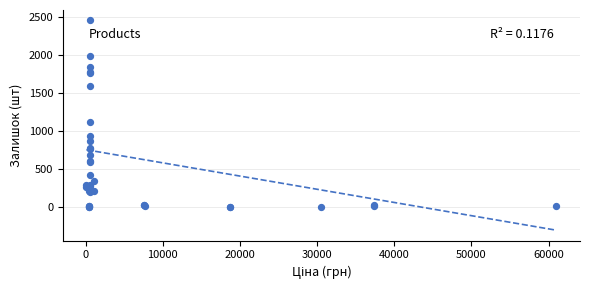

What Y value in the scatter plot is closest to 1226?

1118